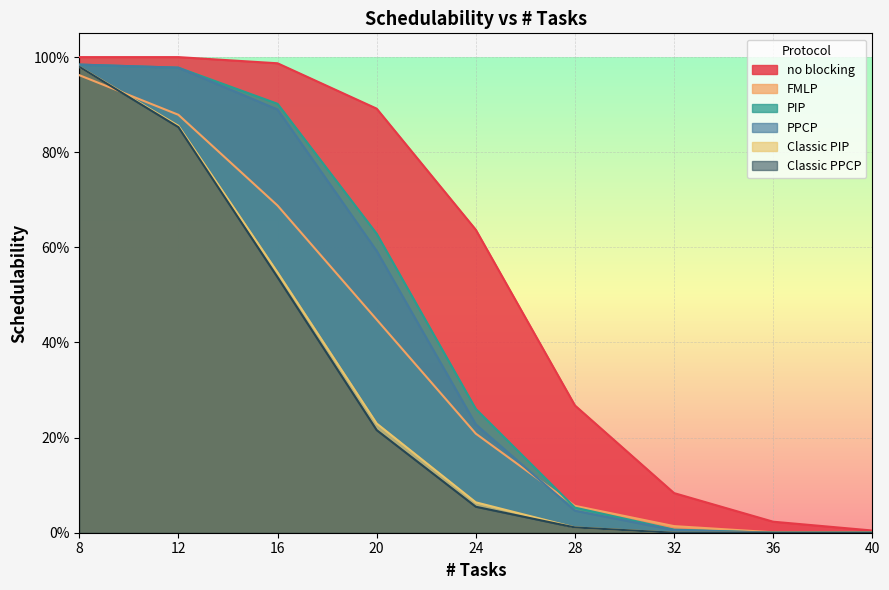

How many times do FMLP and PIP cross each other?

1